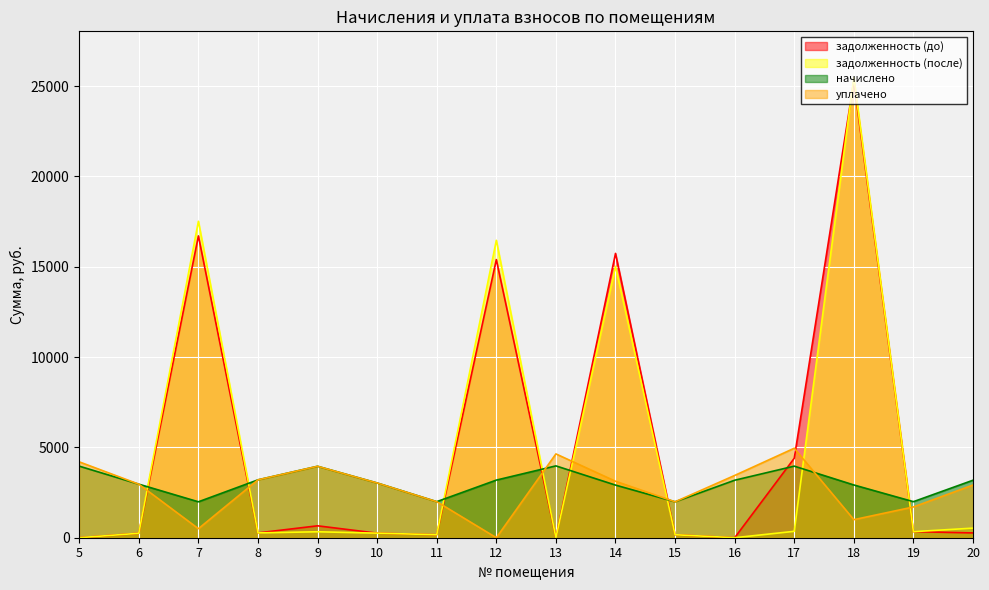

Reading right to left, transcribe all the data shown in this chart.

задолженность (до): 265.3	336.3	25277.1	4399.2	0.0	165.7	15740.0	0.0	15396.7	166.3	252.5	659.2	267.1	16708.2	247.1	0.0
задолженность (после): 530.5	334.8	25485.0	354.2	0.0	165.7	15025.1	0.0	16465.3	166.3	252.5	329.6	267.1	17519.2	247.1	0.0
начислено: 3183.1	1995.8	2920.9	3962.5	3183.1	1988.5	2913.6	3977.0	3190.4	1995.8	3030.1	3955.2	3205.0	1988.5	2964.6	3962.5
уплачено: 2917.9	1703.0	1000.0	4953.1	3448.0	1988.5	3126.3	4639.9	0.0	1995.8	3030.1	3955.2	3205.0	500.0	2964.6	4200.0